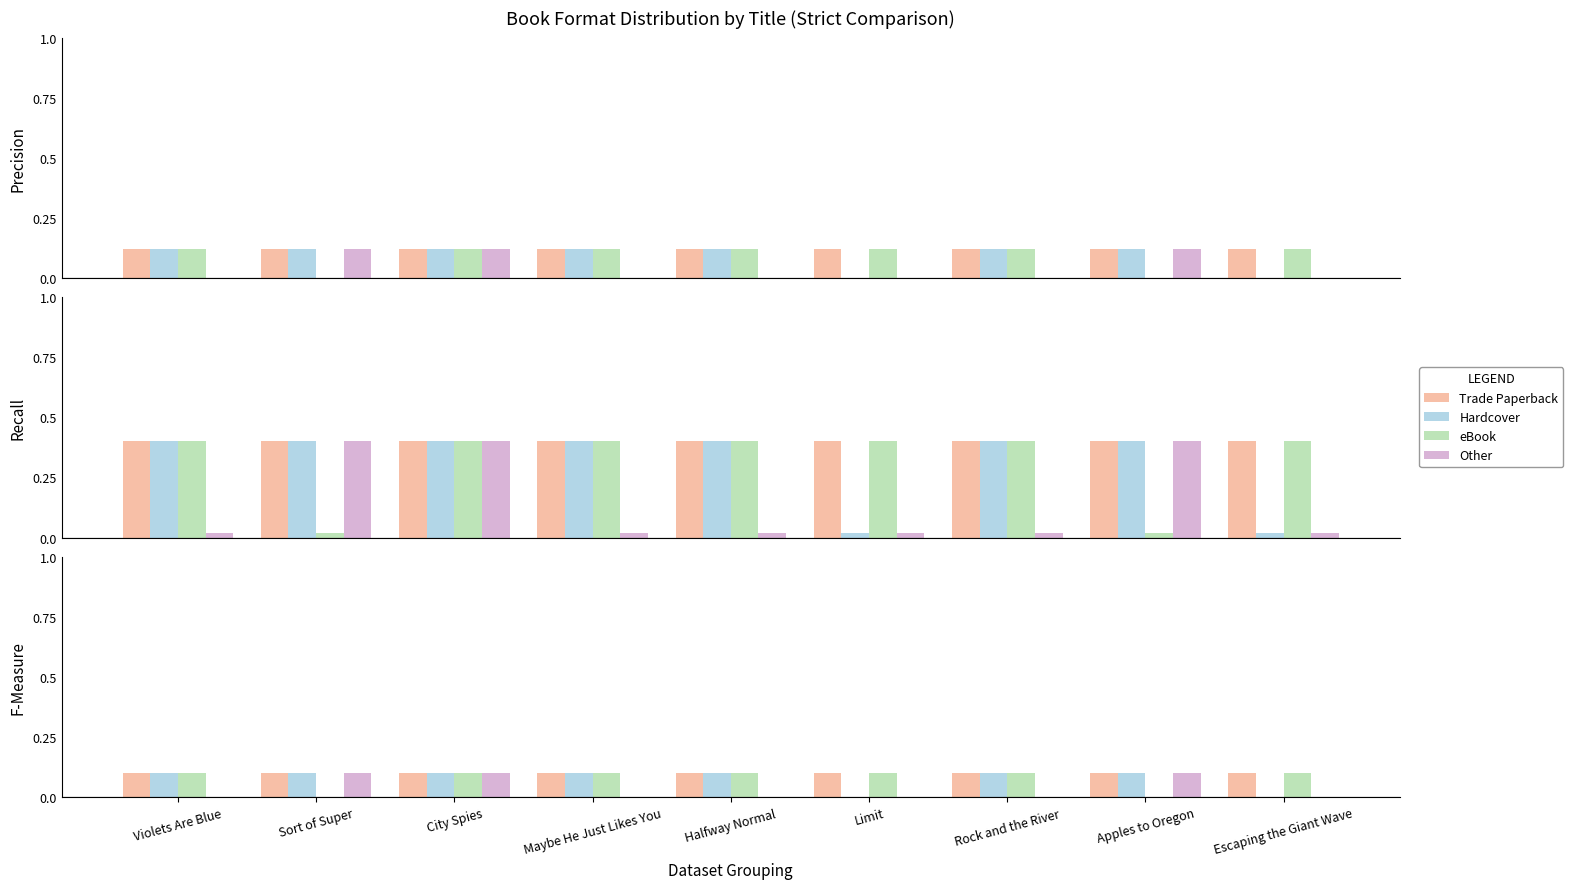

At which category is the sum across all series the highest?

City Spies